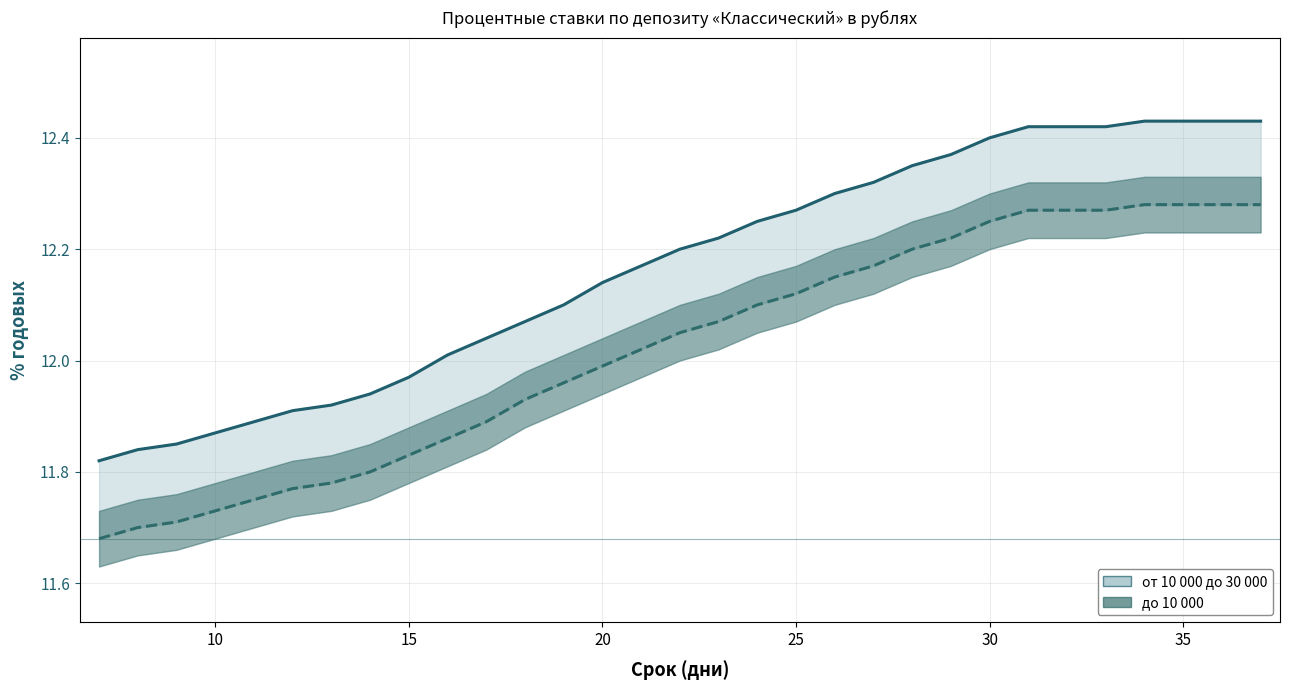

What is the average value of the до 10 000 (линия) series?

12.0